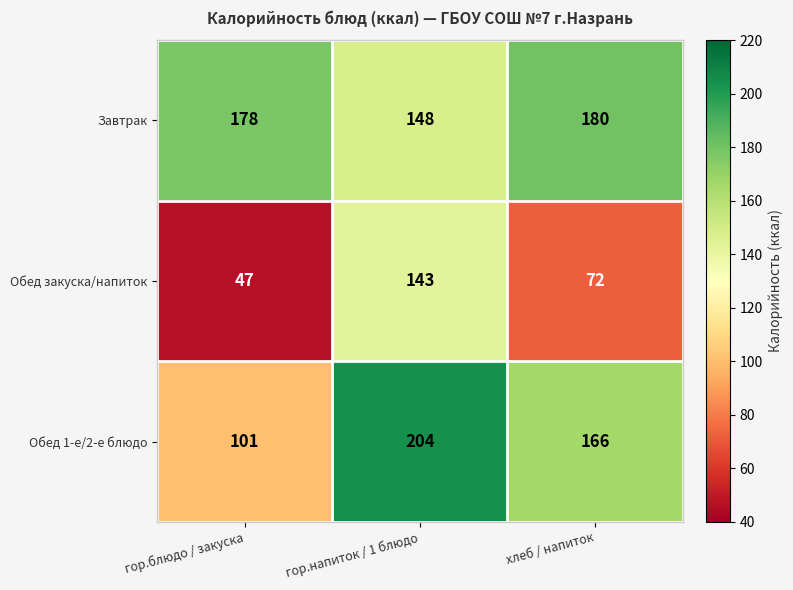

Reading left to right, list all the values displayed in this chart.

Завтрак: 178	148	180
Обед закуска/напиток: 47	143	72
Обед 1-е/2-е блюдо: 101	204	166